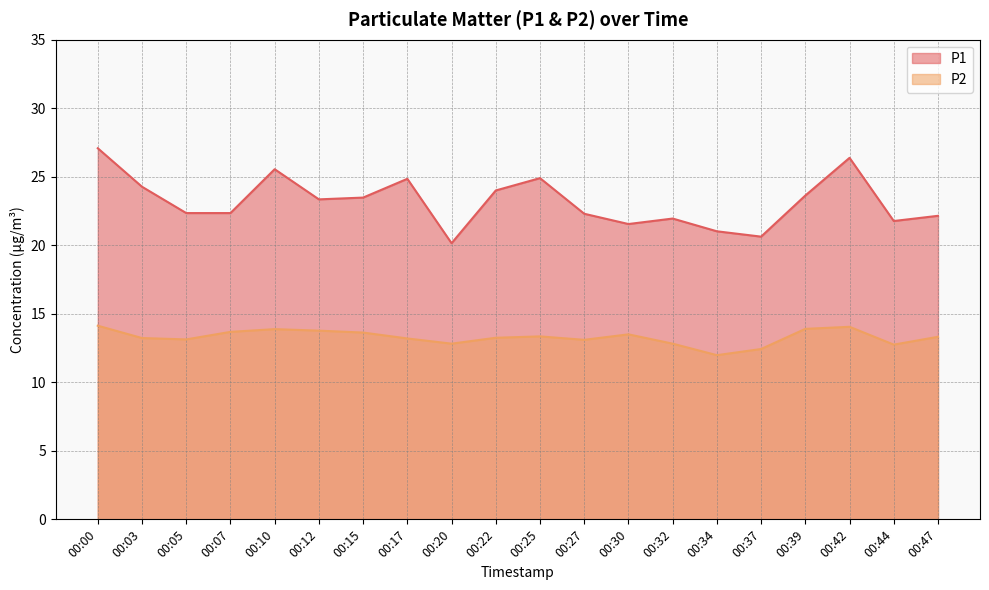

How many distinct data groups are displayed?

2